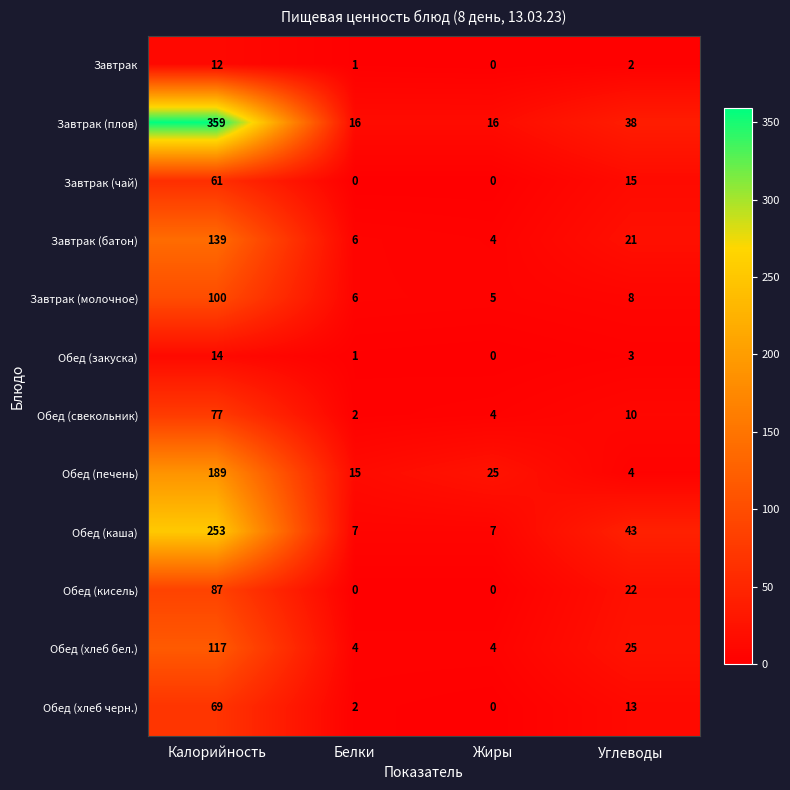

Where is Обед (каша) nearest to the value 130?

Углеводы